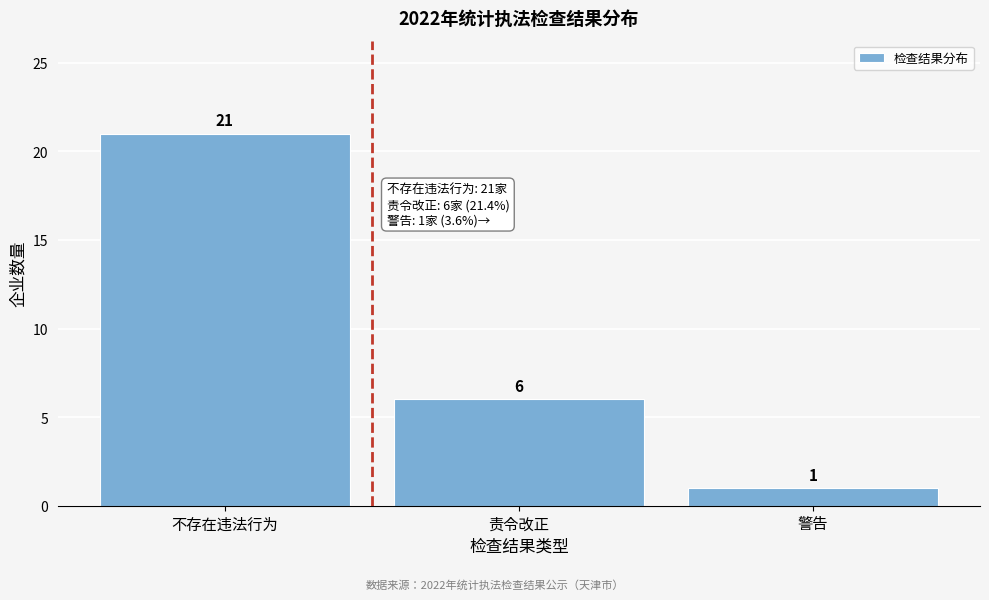

Reading right to left, extract all data points from this chart.

1	6	21